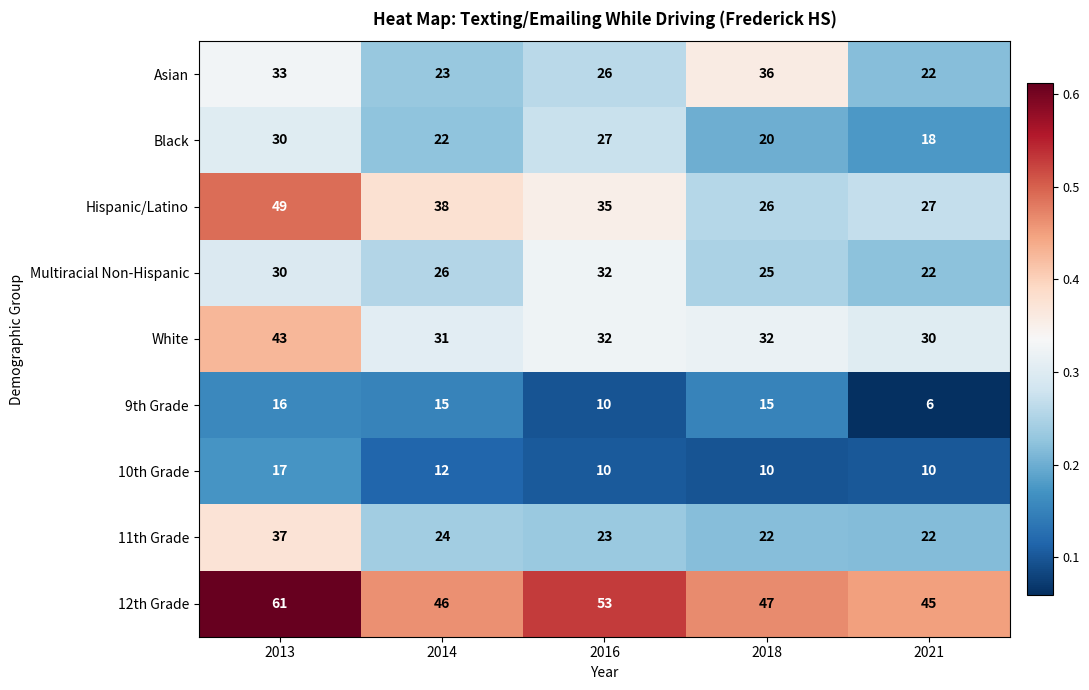

What is the greatest value displayed?

61